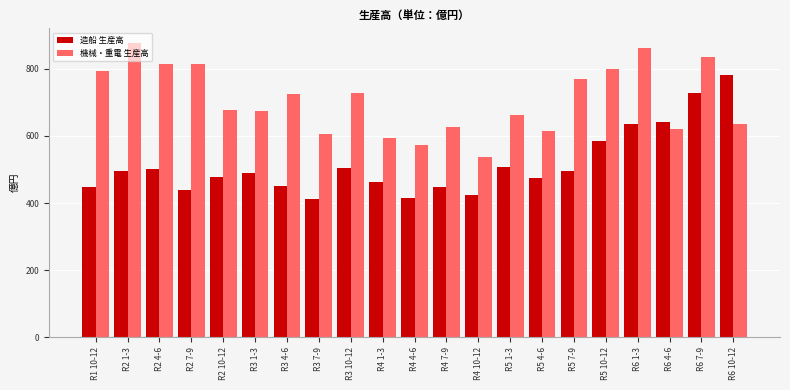

At which label does 機械・重電 生産高 reach its minimum?

R4 10-12